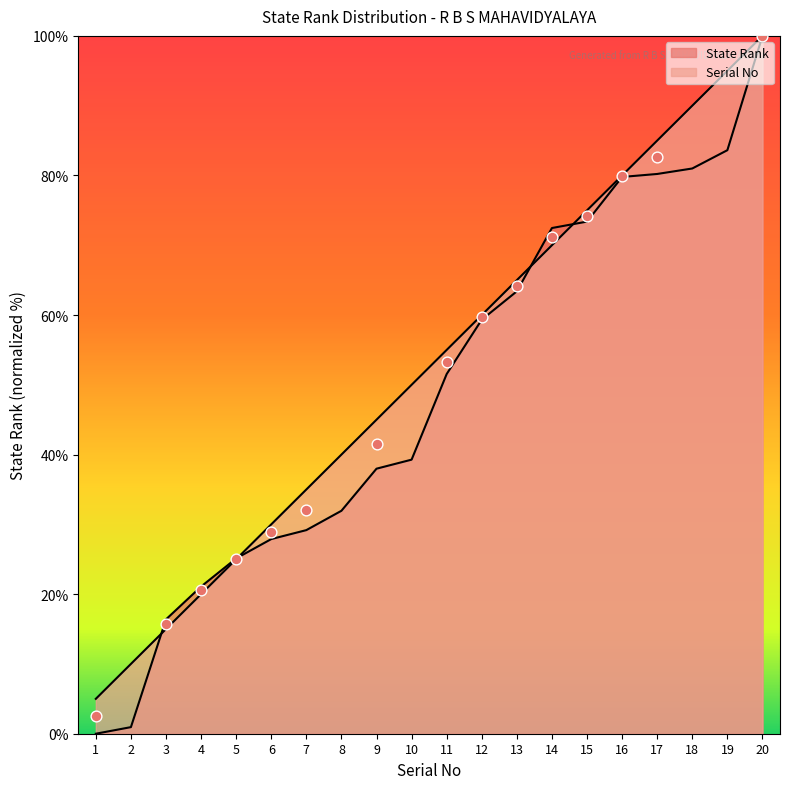

Which series contains the highest Y value?

State Rank